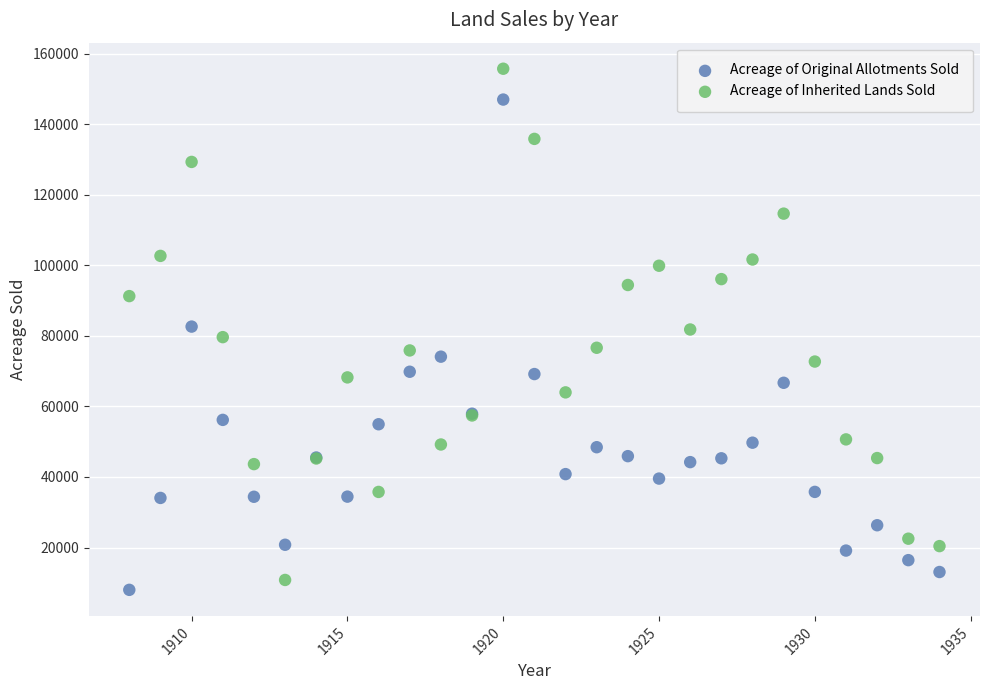

Which series reaches the maximum Y coordinate?

Acreage of Inherited Lands Sold